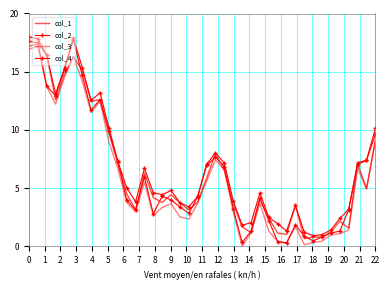

Reading left to right, transcribe all the data shown in this chart.

col_1: 0=17.2	1=17.4	2=16.4	3=12.6	4=14.8	5=16.3	6=15.1	7=12.4	8=12.6	9=9.7	10=7.2	11=4.5	12=3.1	13=6.3	14=4.2	15=3.8	16=4.4	17=3.7	18=3.1	19=3.8	20=5.9	21=8.0	22=6.5	23=3.6	24=1.7	25=1.2	26=4.1	27=2.4	28=1.1	29=1.0	30=3.5	31=0.7	32=0.8	33=0.8	34=1.3	35=2.1	36=1.6	37=7.1	38=4.9	39=9.1
col_2: 0=18.0	1=17.8	2=16.4	3=13.1	4=15.3	5=17.9	6=15.3	7=12.5	8=13.2	9=10.2	10=7.3	11=5.1	12=3.8	13=6.7	14=4.6	15=4.4	16=4.8	17=3.7	18=3.4	19=4.3	20=7.1	21=8.0	22=7.1	23=3.9	24=1.8	25=2.0	26=4.6	27=2.5	28=2.0	29=1.3	30=3.5	31=1.2	32=0.9	33=1.0	34=1.4	35=2.4	36=3.2	37=7.2	38=7.4	39=10.1
col_3: 0=16.9	1=17.2	2=13.7	3=12.2	4=14.5	5=16.3	6=14.2	7=11.5	8=12.5	9=9.0	10=6.7	11=3.8	12=3.0	13=5.5	14=2.7	15=3.3	16=3.7	17=2.5	18=2.3	19=3.7	20=5.6	21=7.4	22=6.5	23=3.0	24=0.0	25=1.1	26=3.7	27=1.3	28=0.4	29=0.3	30=1.7	31=0.1	32=0.3	33=0.4	34=1.0	35=1.1	36=1.4	37=6.7	38=4.9	39=9.1
col_4: 0=17.6	1=17.5	2=13.8	3=12.9	4=15.2	5=17.7	6=14.7	7=11.7	8=12.6	9=9.9	10=7.3	11=4.0	12=3.1	13=6.0	14=2.8	15=4.3	16=4.0	17=3.4	18=2.8	19=4.3	20=6.9	21=7.7	22=6.8	23=3.2	24=0.3	25=1.3	26=4.1	27=2.2	28=0.4	29=0.3	30=1.9	31=0.9	32=0.5	33=0.8	34=1.1	35=1.3	36=3.2	37=7.0	38=7.4	39=9.6